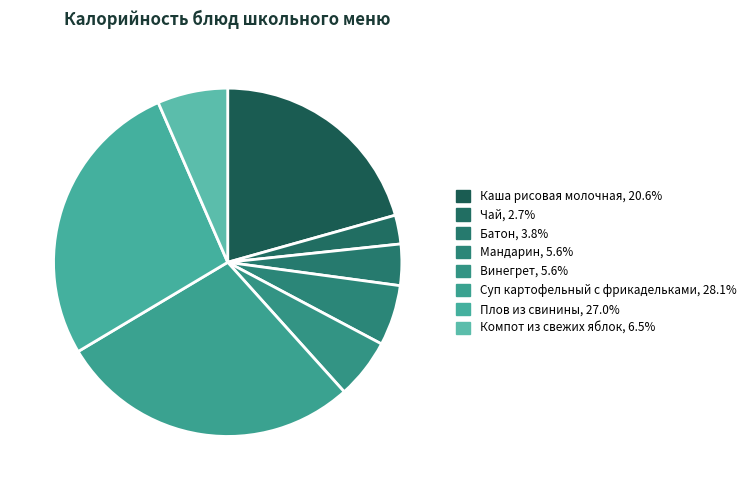

The Батон slice represents 18% of the pie. True or false?

False